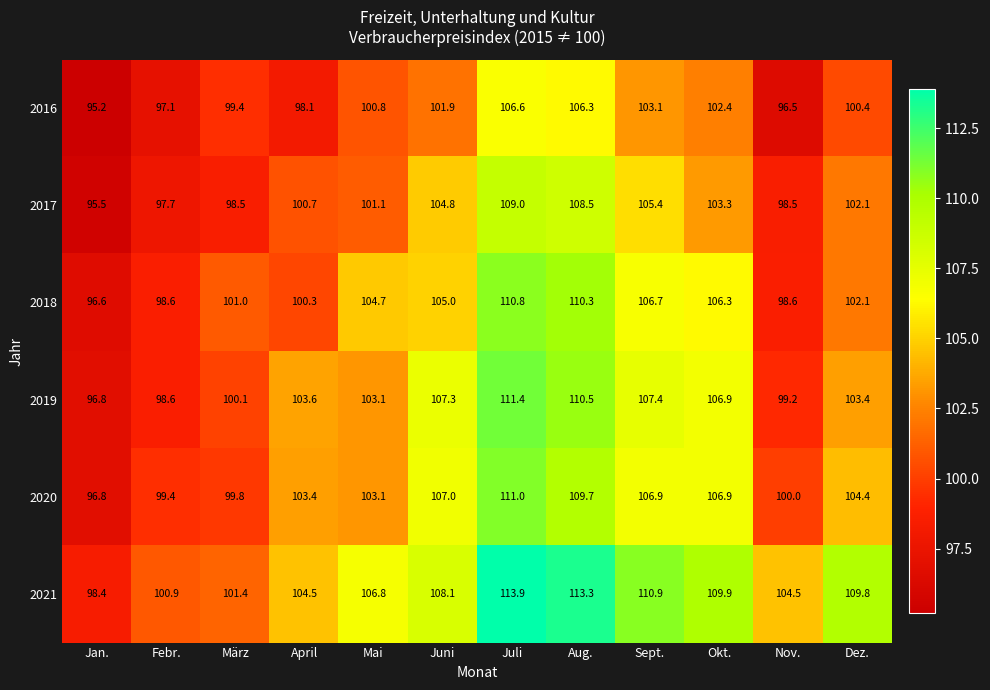

What is the difference between the second highest and second lowest values in the 2019 series?

11.9